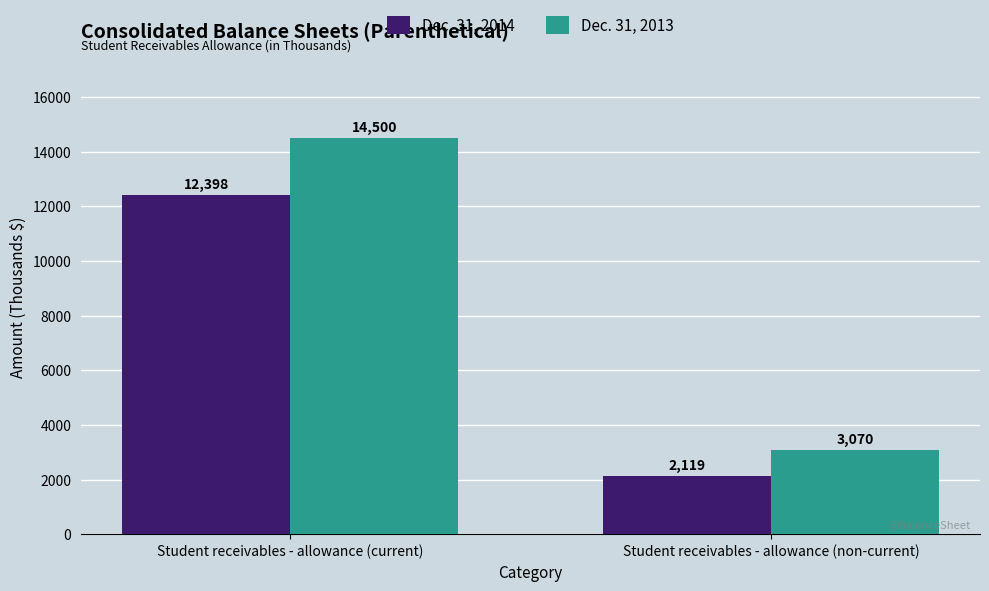

What is the minimum value for Dec. 31, 2014?

2119